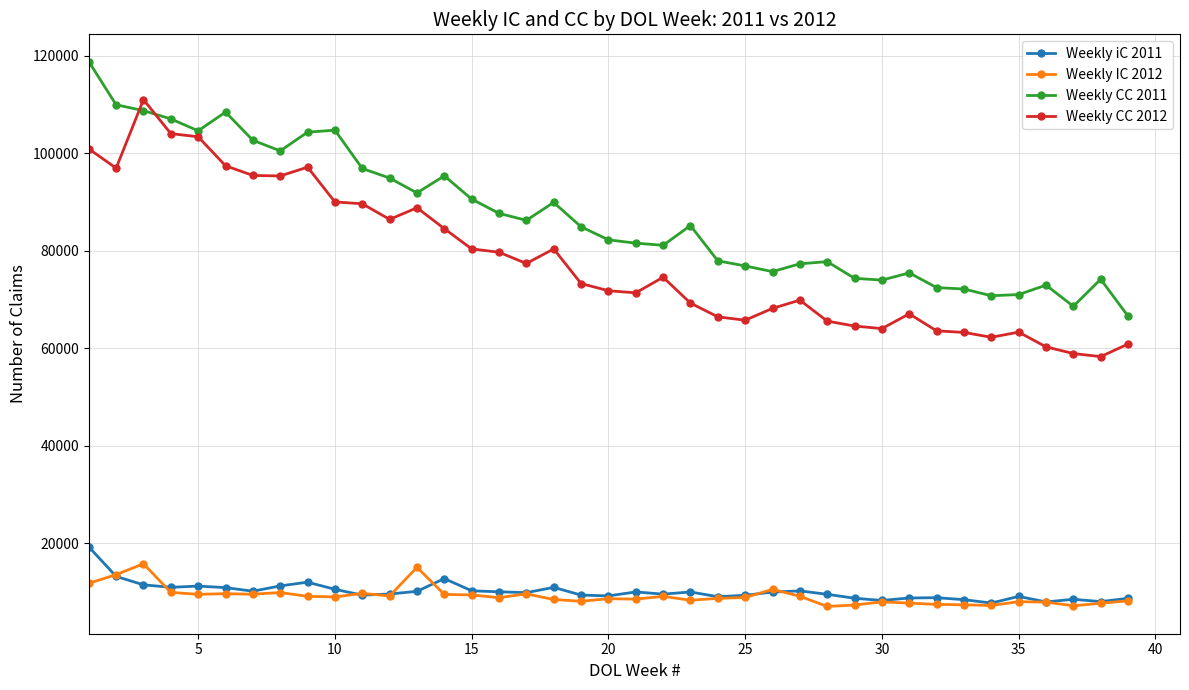

Does the chart display data point markers on the line(s)?

Yes